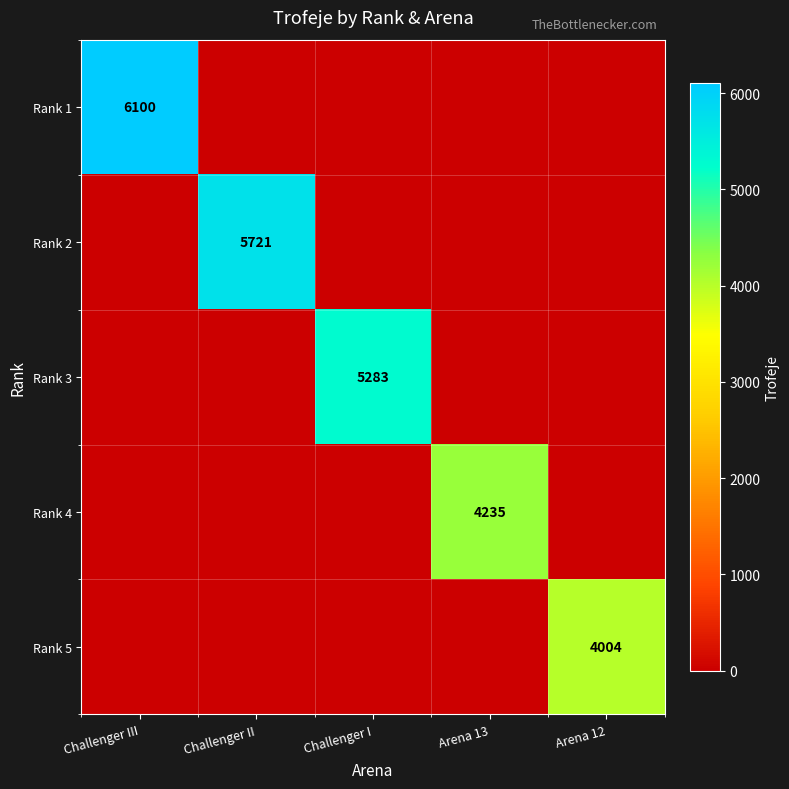

Which series has the largest range (max minus min)?

Rank 1